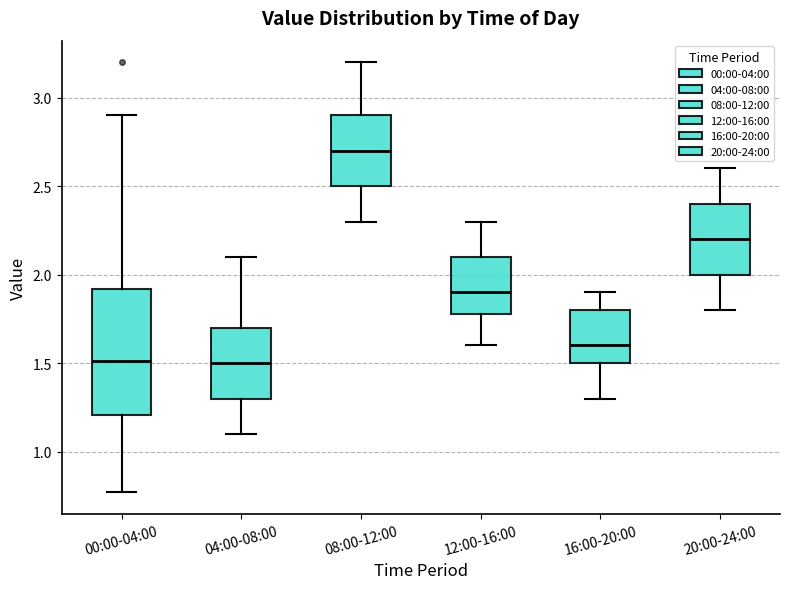

Which box's median line is the highest?

08:00-12:00